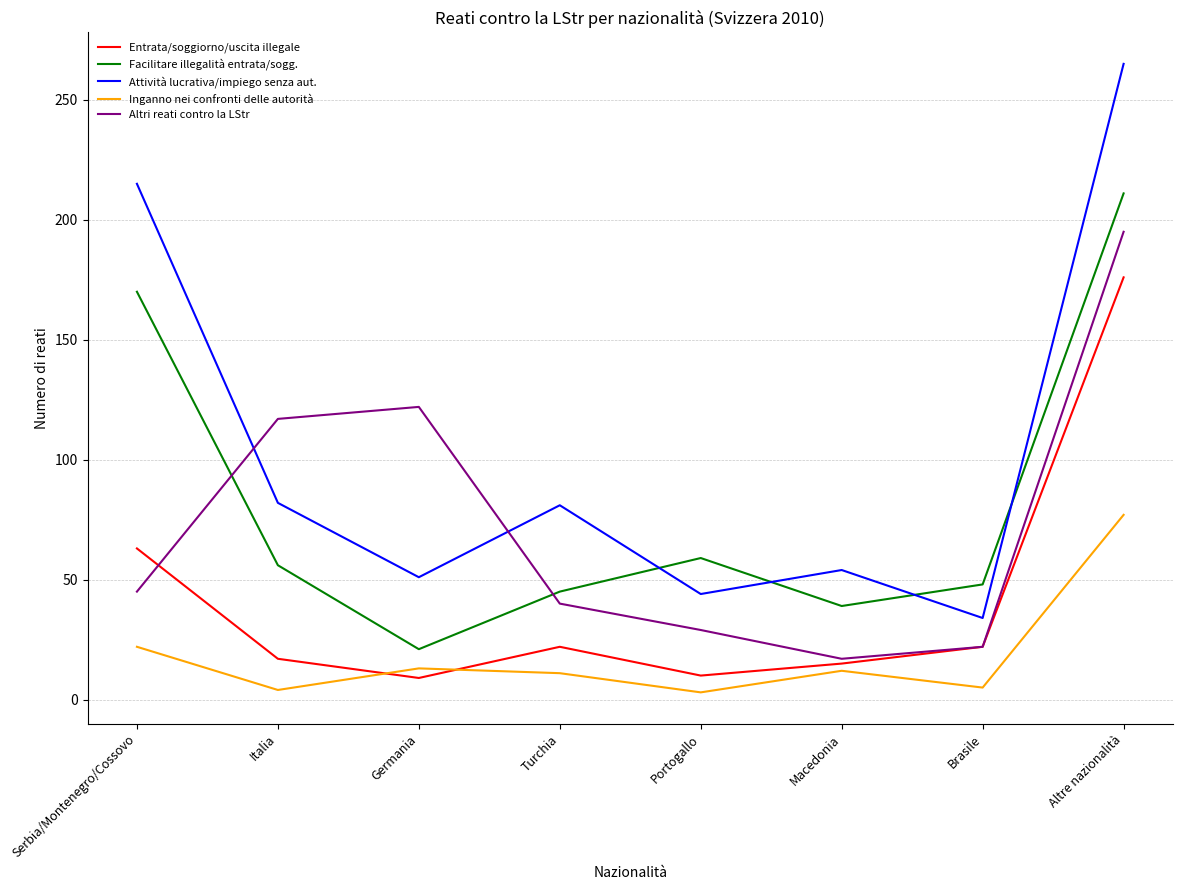

What position from the left is Brasile?

7